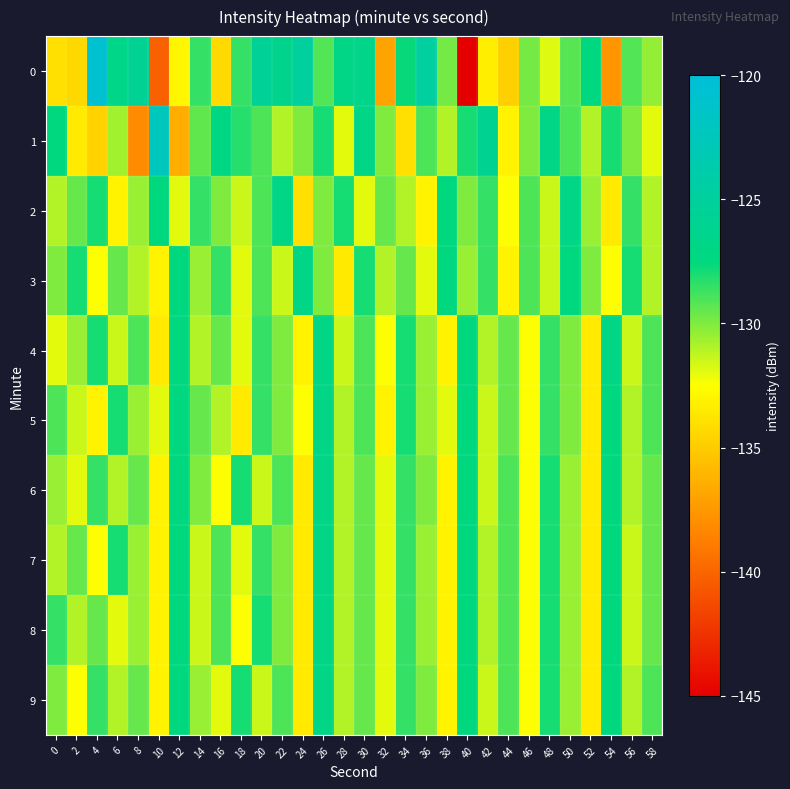

Between 38 and 46, which series saw the biggest shift?

2